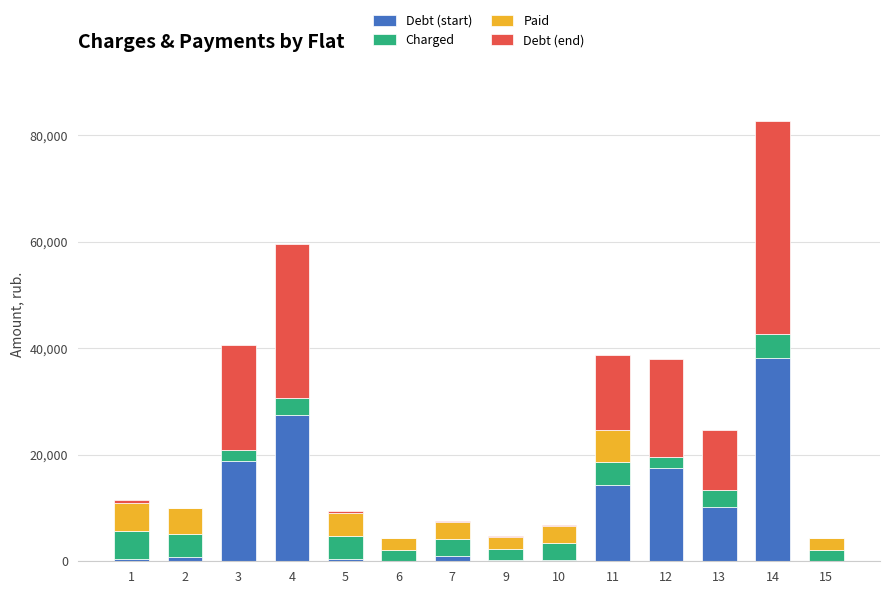

At which category is the sum across all series the highest?

14